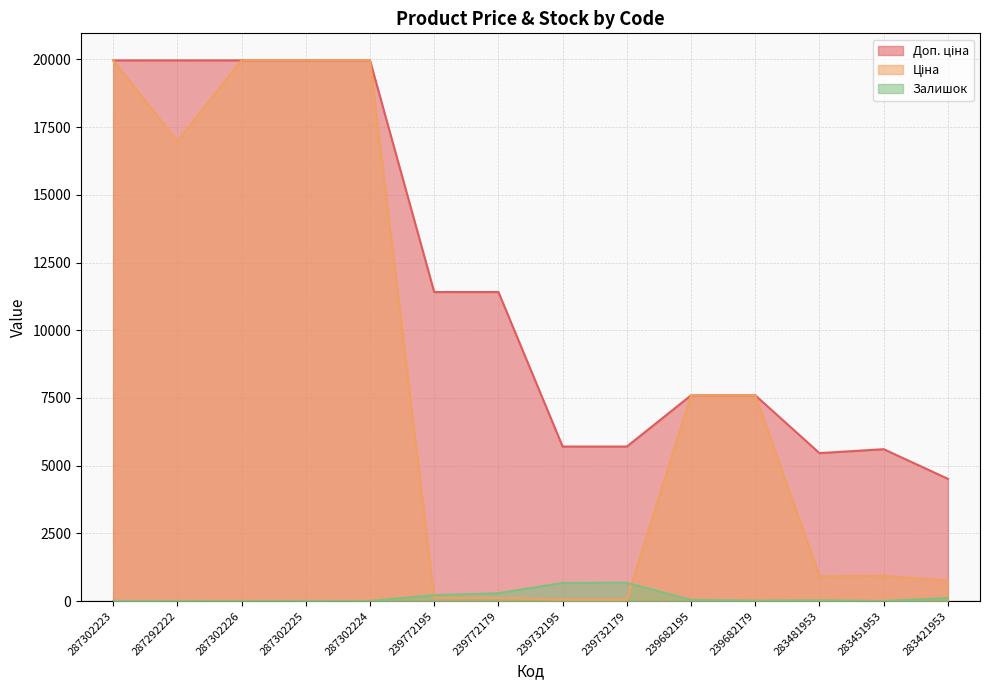

What is the total value across all series at 239682179?

15208.1